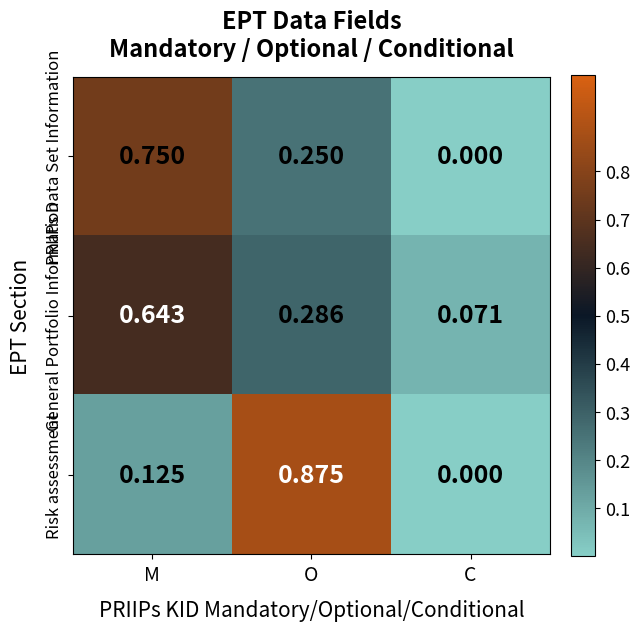

Between M and C, which series saw the biggest shift?

PRIIPs Data Set Information